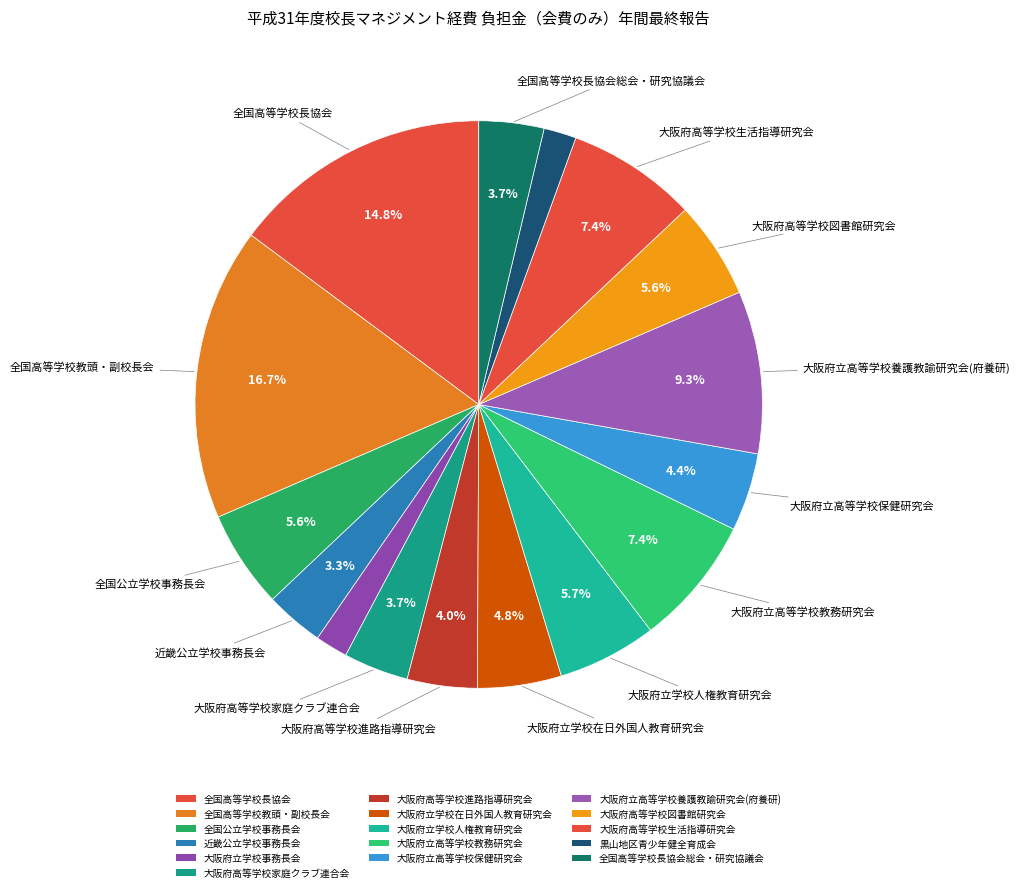

Do 全国高等学校教頭・副校長会 and 大阪府高等学校図書館研究会 together represent more than half of the pie?

No